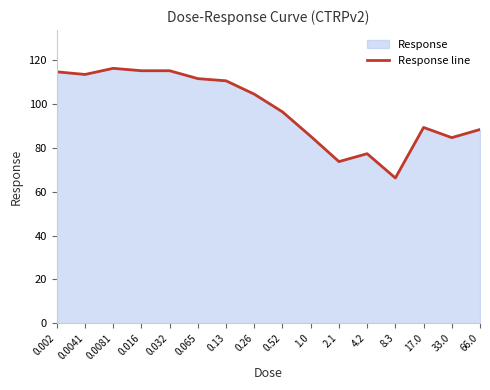

How many values exceed 104?

8